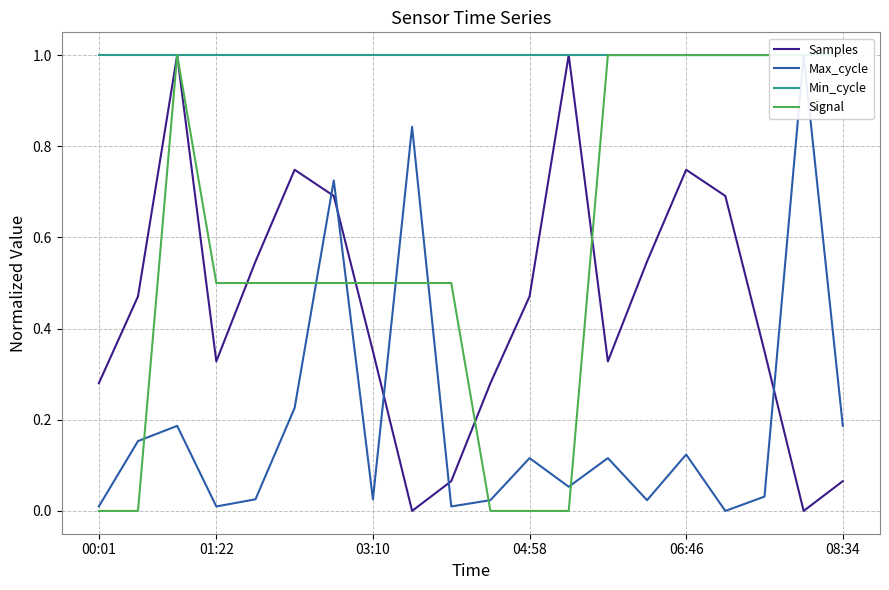

True or false: Max_cycle has more than 2 interior local peaks.

True